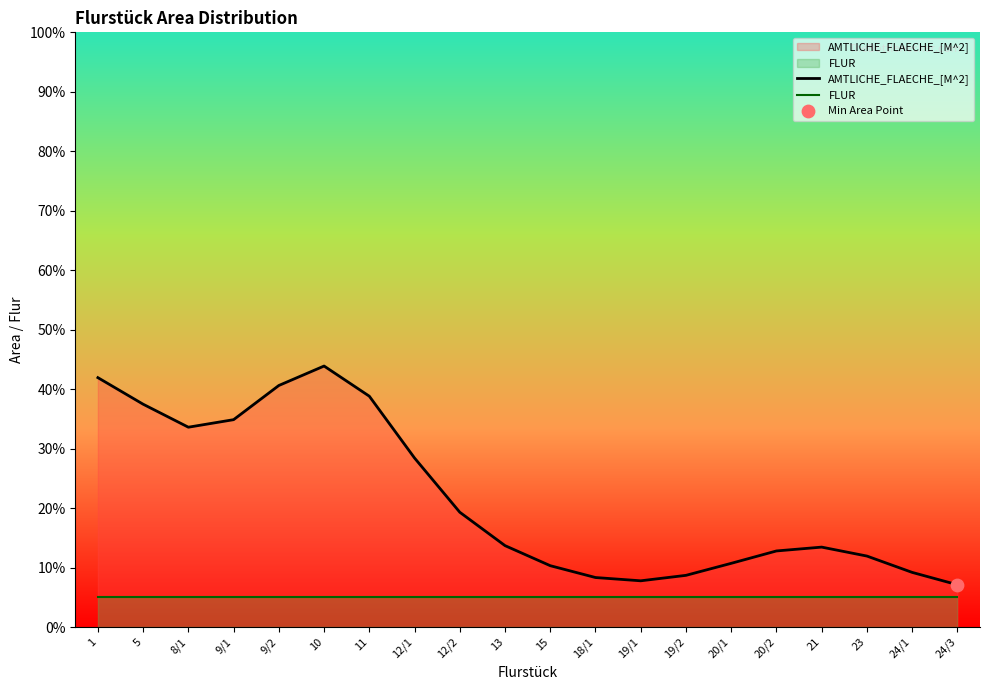

Is the value of AMTLICHE_FLAECHE_[M^2] at 19/2 greater than the value of FLUR at 11?

Yes